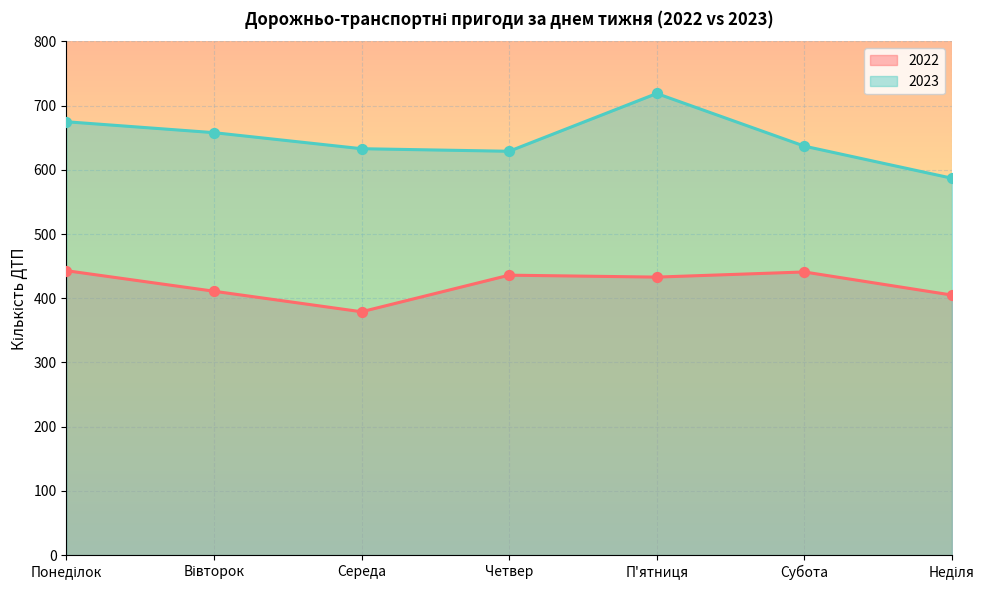

What are all the series names shown in the legend?

2022, 2023